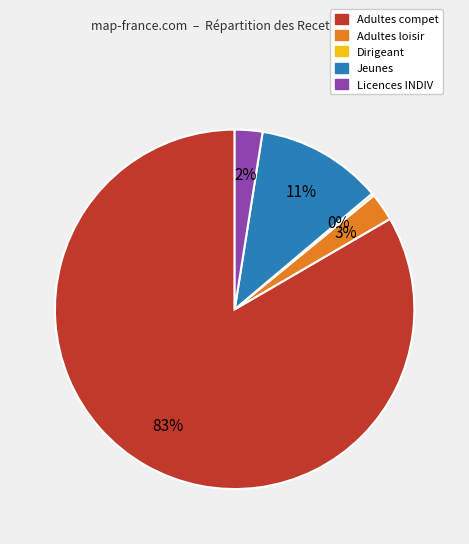

Is the sum of Adultes loisir and Licences INDIV greater than half?

No